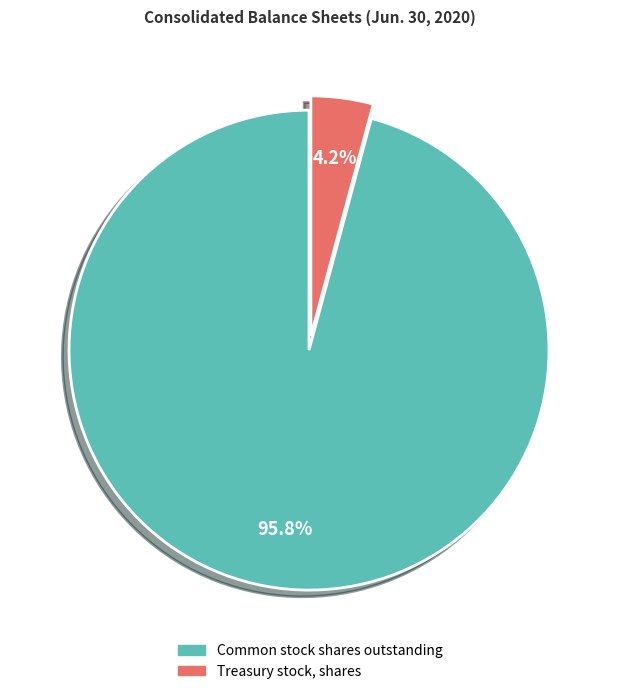

What is the smallest slice in the pie chart?

Treasury stock, shares